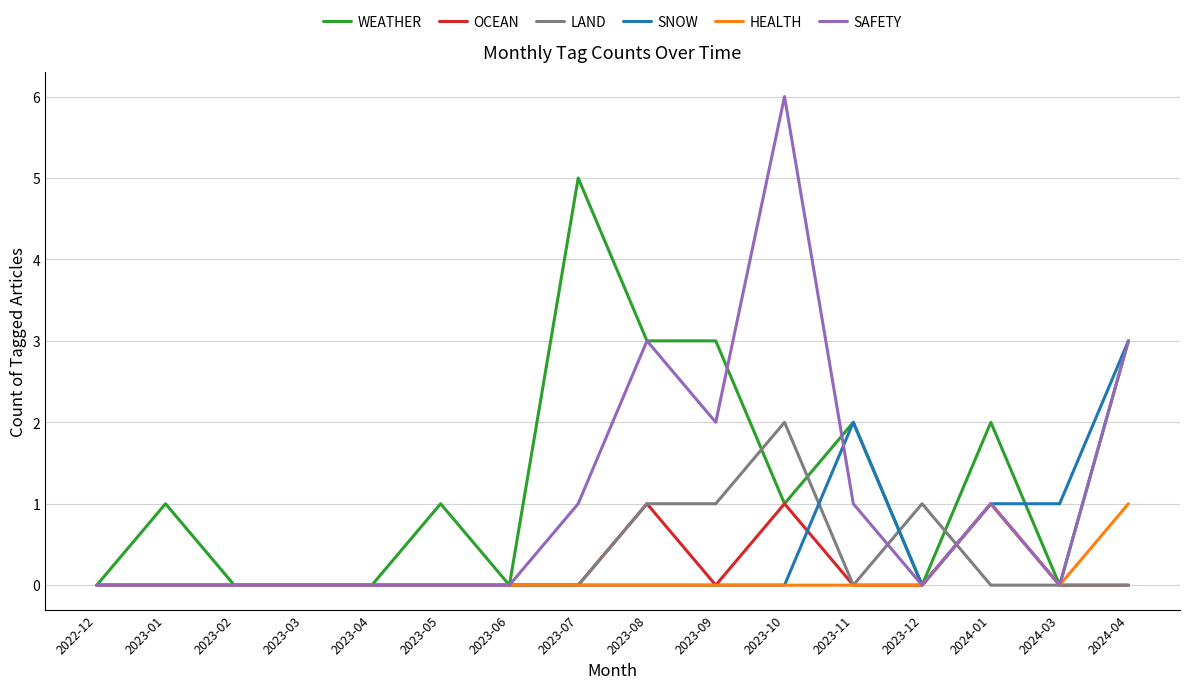

Reading right to left, what are all the values shown in this chart?

WEATHER: 3	0	2	0	2	1	3	3	5	0	1	0	0	0	1	0
OCEAN: 0	0	1	0	0	1	0	1	0	0	0	0	0	0	0	0
LAND: 0	0	0	1	0	2	1	1	0	0	0	0	0	0	0	0
SNOW: 3	1	1	0	2	0	0	0	0	0	0	0	0	0	0	0
HEALTH: 1	0	1	0	0	0	0	0	0	0	0	0	0	0	0	0
SAFETY: 3	0	1	0	1	6	2	3	1	0	0	0	0	0	0	0